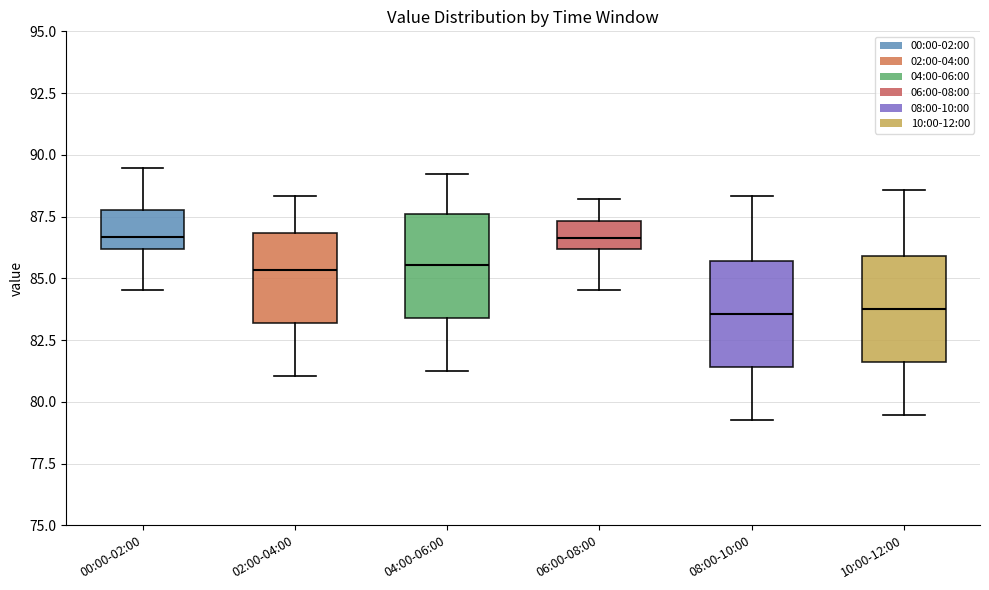

Reading left to right, transcribe this box plot: for each box, give where its median line is, the range the box spans, and where its two whiskers end, as read against the y-axis. The values are not printed on the chart, so give them approximately, as read against the axis.

00:00-02:00: median 86.5, box 86.0 to 88.0, whiskers 84.5 to 89.5
02:00-04:00: median 85.5, box 83.0 to 87.0, whiskers 81.0 to 88.5
04:00-06:00: median 85.5, box 83.5 to 87.5, whiskers 81.5 to 89.0
06:00-08:00: median 86.5, box 86.0 to 87.5, whiskers 84.5 to 88.0
08:00-10:00: median 83.5, box 81.5 to 85.5, whiskers 79.5 to 88.5
10:00-12:00: median 84.0, box 81.5 to 86.0, whiskers 79.5 to 88.5